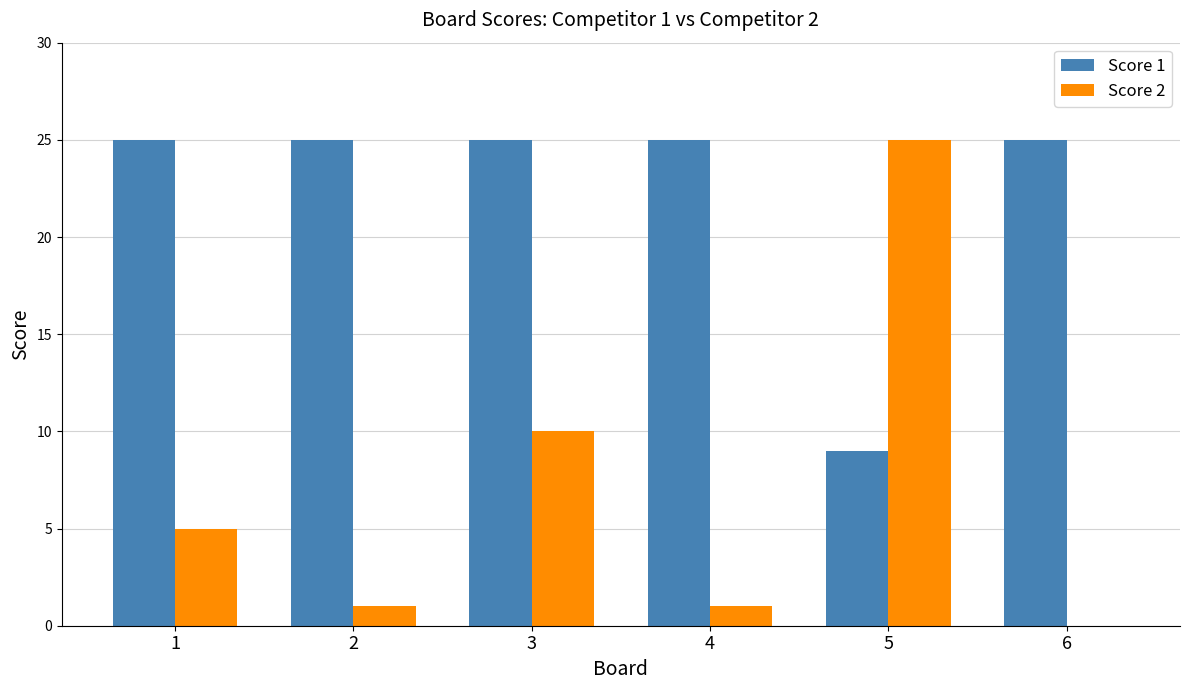

Which series has the largest total across all categories?

Score 1